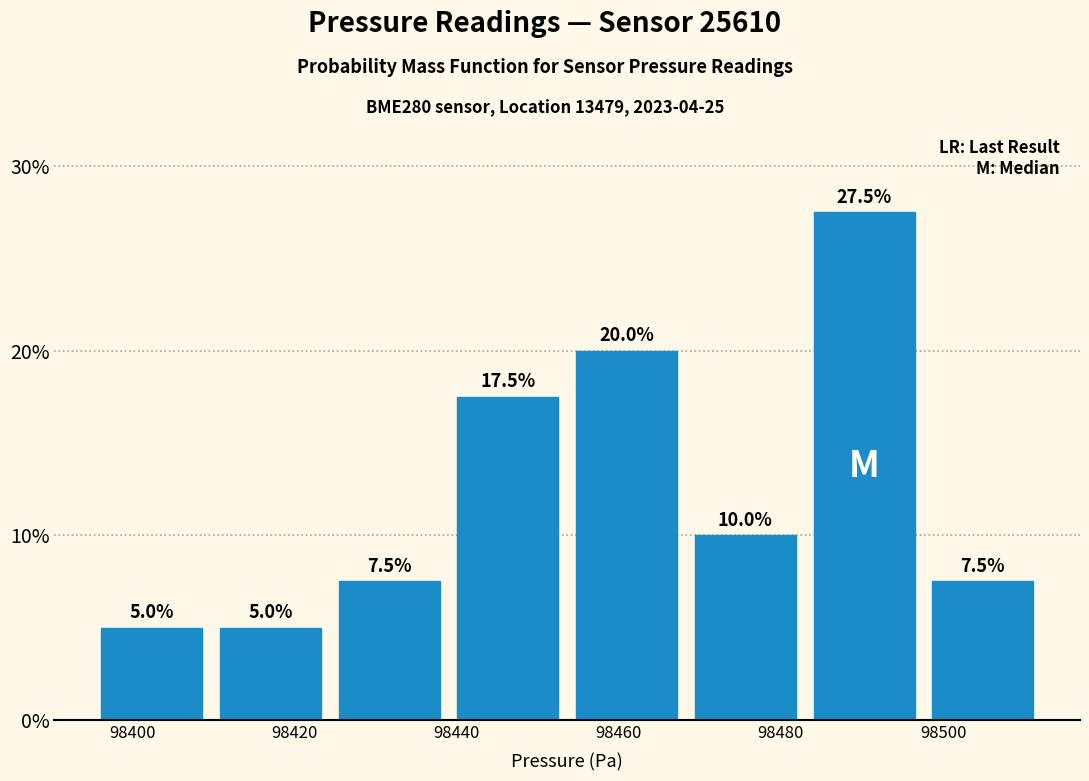

Reading left to right, transcribe this chart: for each bar, give the range it covers on the x-axis and its height. The bar edges are not printed on the chart, so give them approximately, as read against the axis.

98396 to 98410: 5.0
98410 to 98424: 5.0
98424 to 98438: 7.5
98438 to 98454: 17.5
98454 to 98468: 20.0
98468 to 98482: 10.0
98482 to 98498: 27.5
98498 to 98512: 7.5